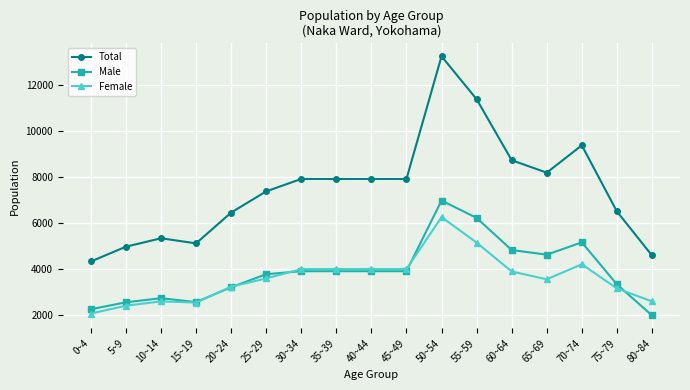

What is the difference between the Female values at 20~24 and 75~79?

76